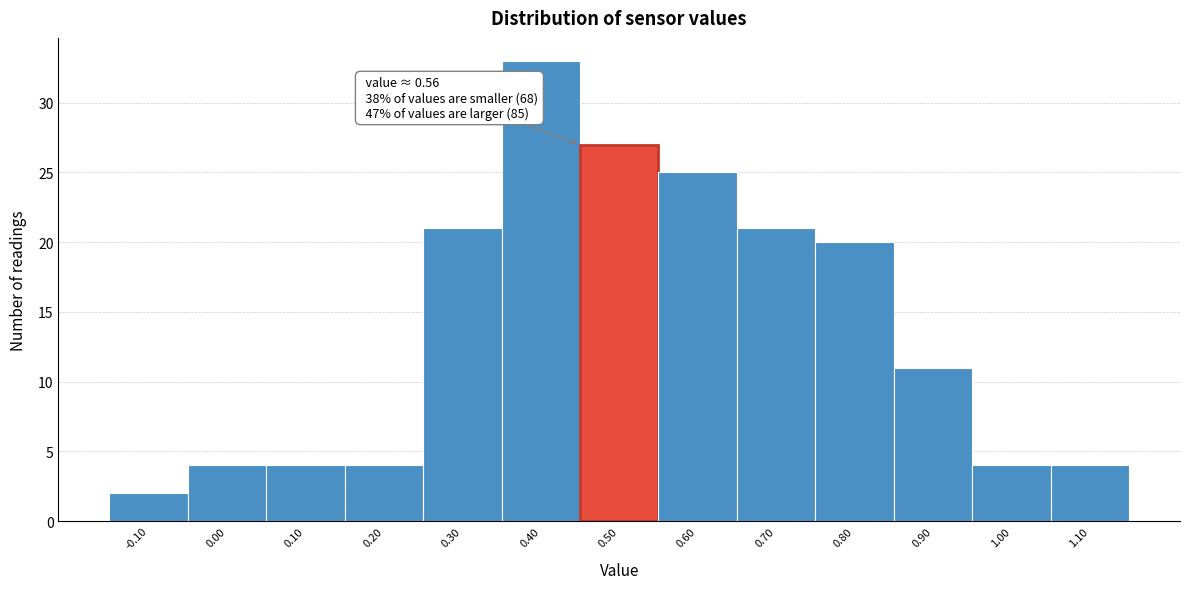

Reading right to left, list all the values displayed in this chart.

4	4	11	20	21	25	27	33	21	4	4	4	2